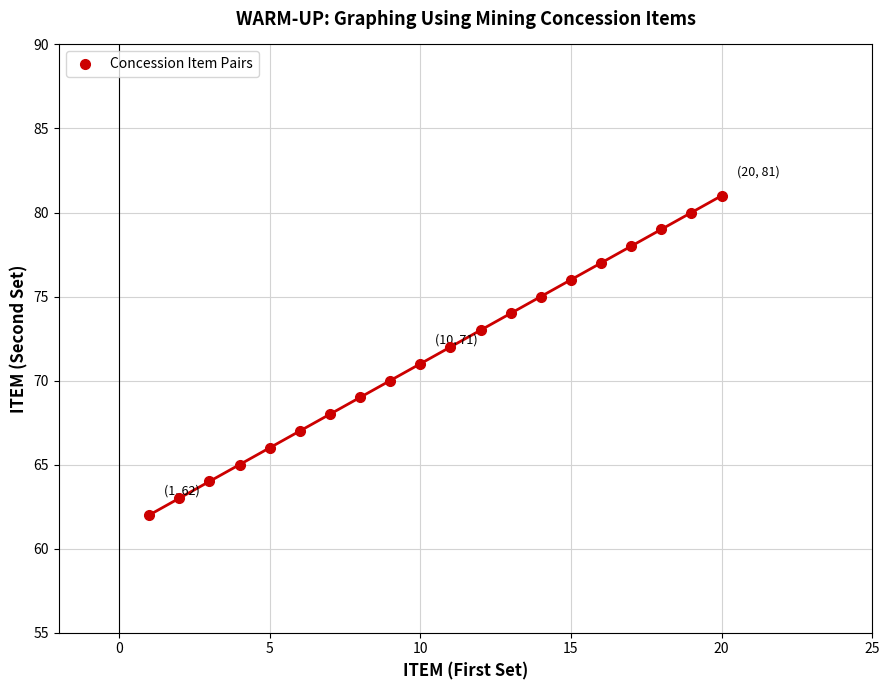

What is the range of X values (max minus min)?

19